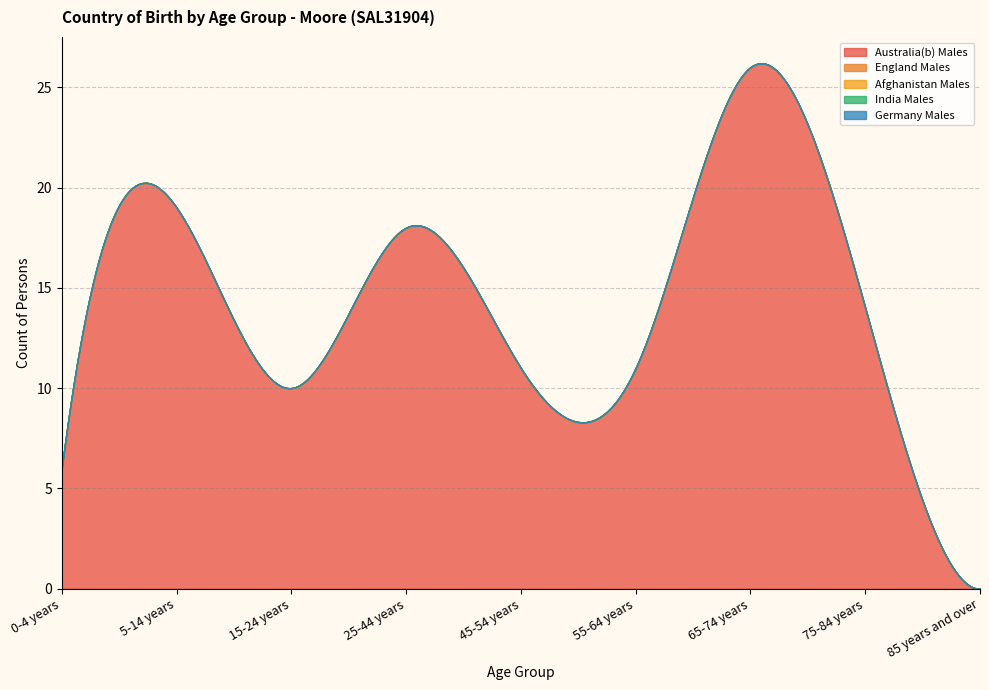

What is the difference between the Australia(b) Males values at 65-74 years and 75-84 years?

12